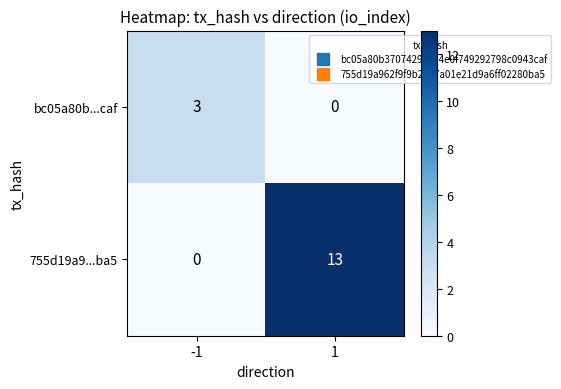

The value of 755d19a9...ba5 at -1 is 0. True or false?

True